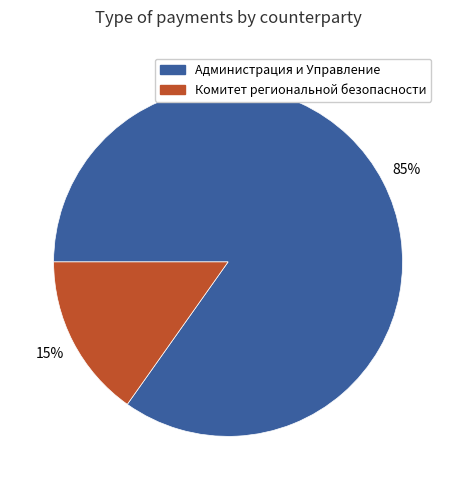

To the nearest percent, what is the difference between the largest and smallest slice percentages?

70%